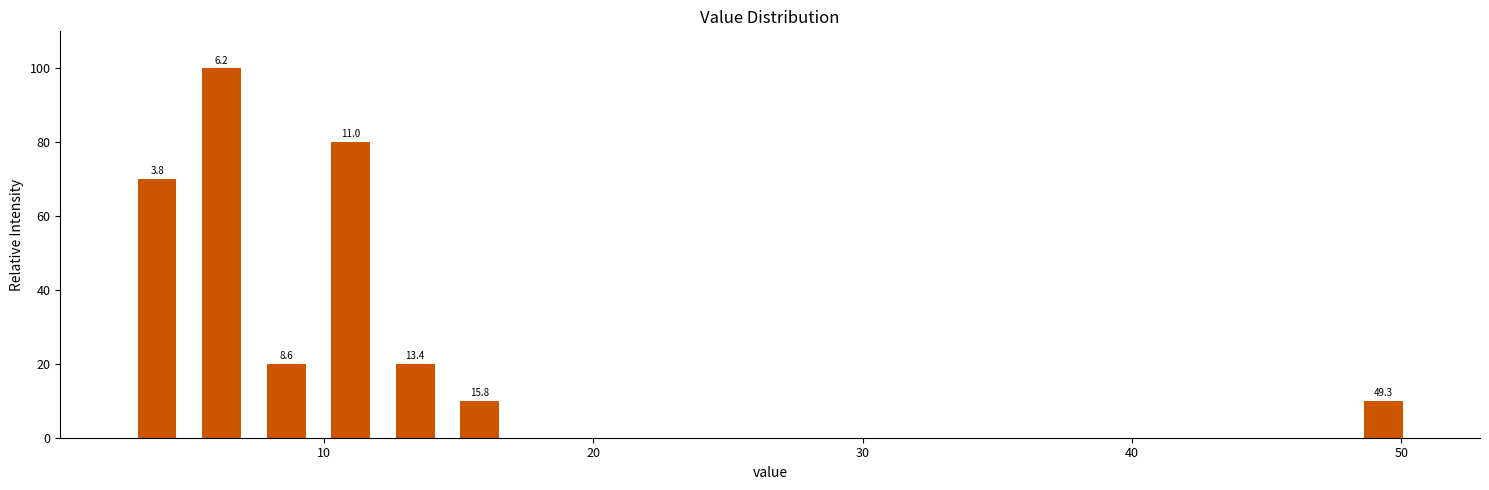

Around what value on the x-axis is the tallest bar? Give the approximate position of its centre, as read against the axis.

6